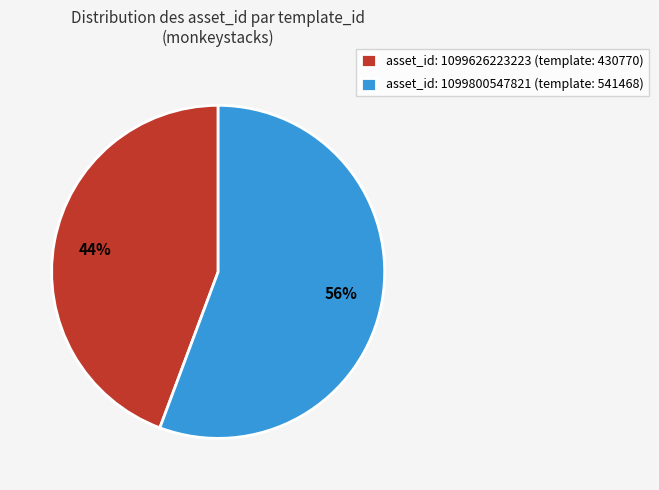

To the nearest percent, what is the combined percentage of asset_id: 1099800547821 (template: 541468) and asset_id: 1099626223223 (template: 430770)?

100%